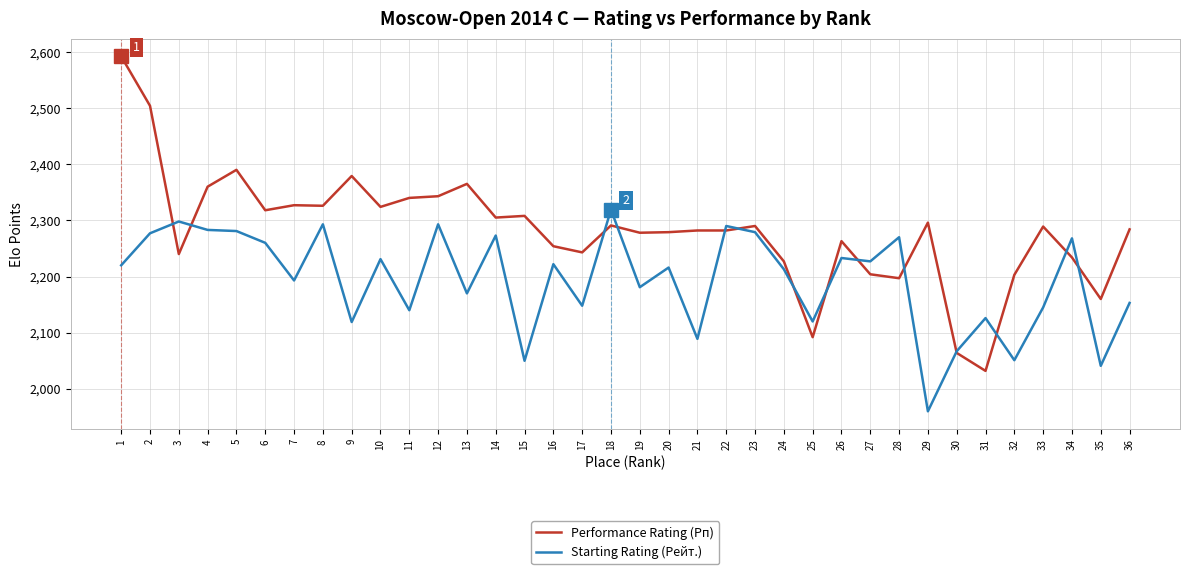

Which series has the widest spread of values?

Performance Rating (Рп)